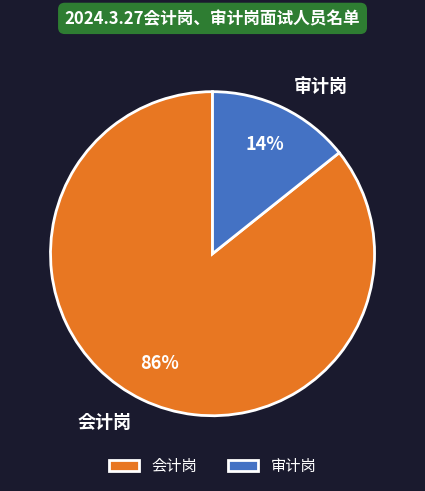

The 会计岗 slice represents 79% of the pie. True or false?

False